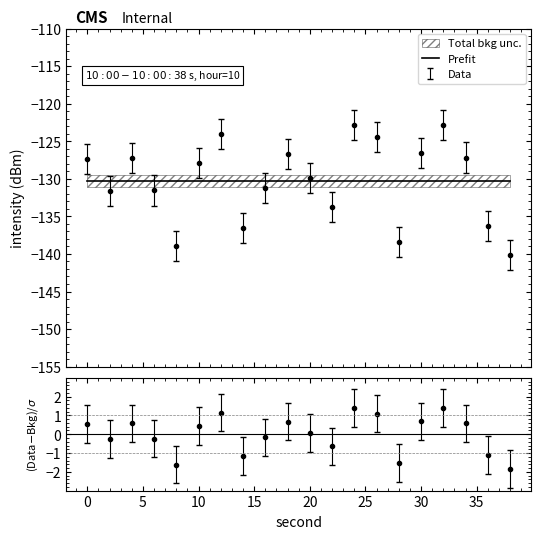

True or false: Prefit and (Data-Bkg)/σ intersect in this chart.

False